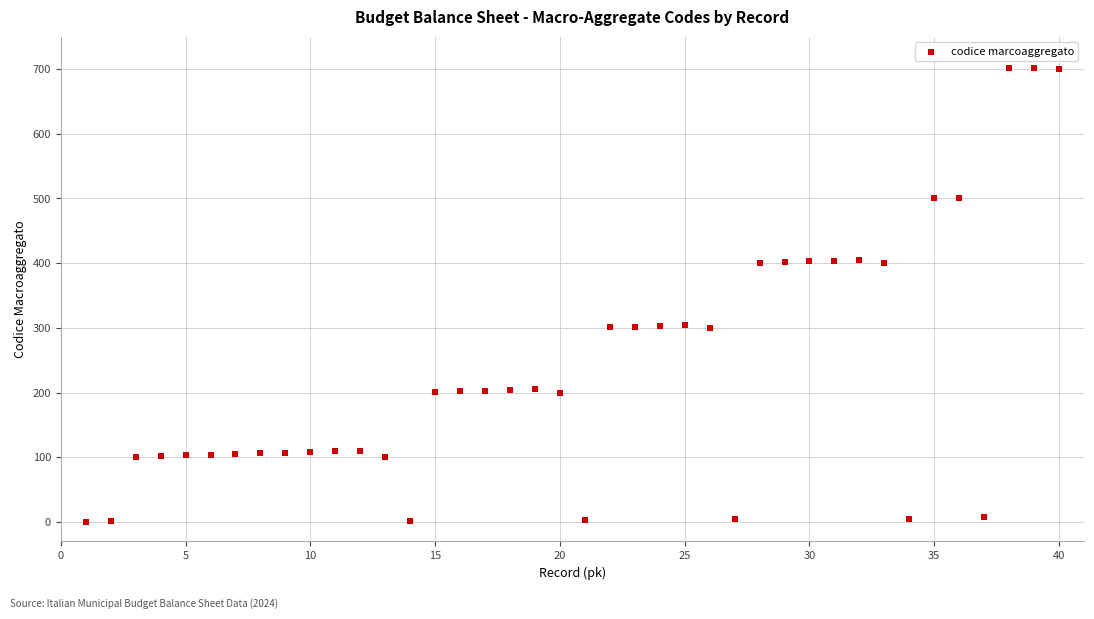

What is the range of X values (max minus min)?

39